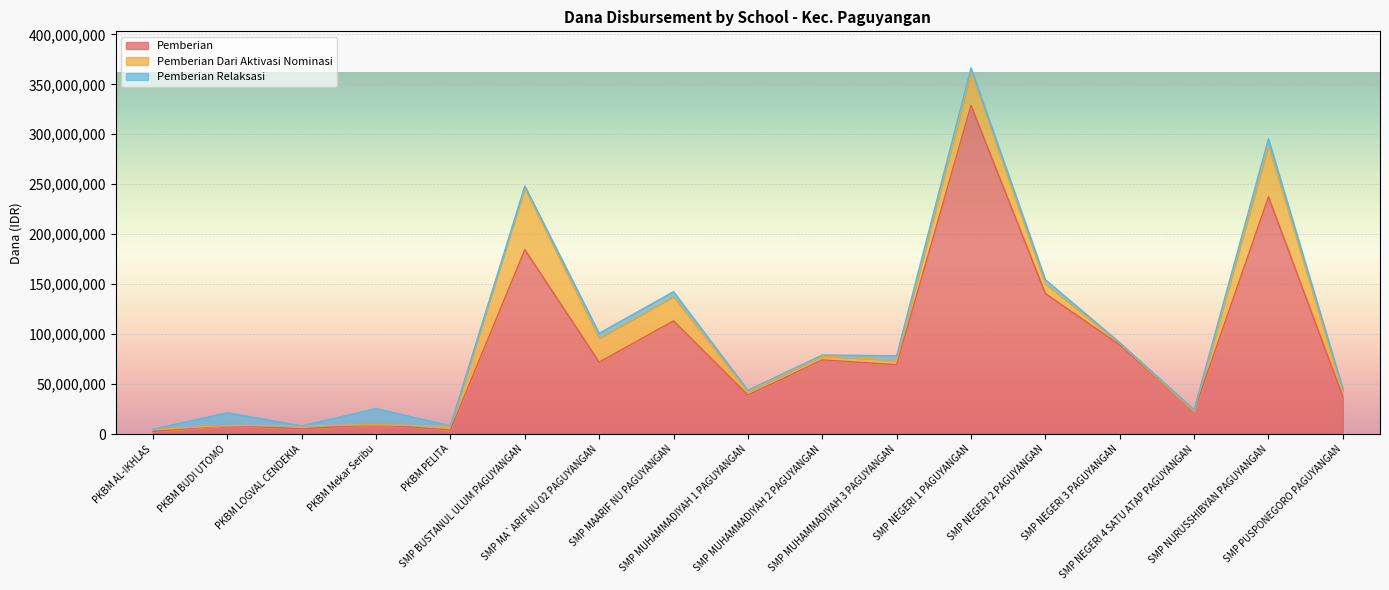

What position from the right is SMP MAARIF NU PAGUYANGAN?

10